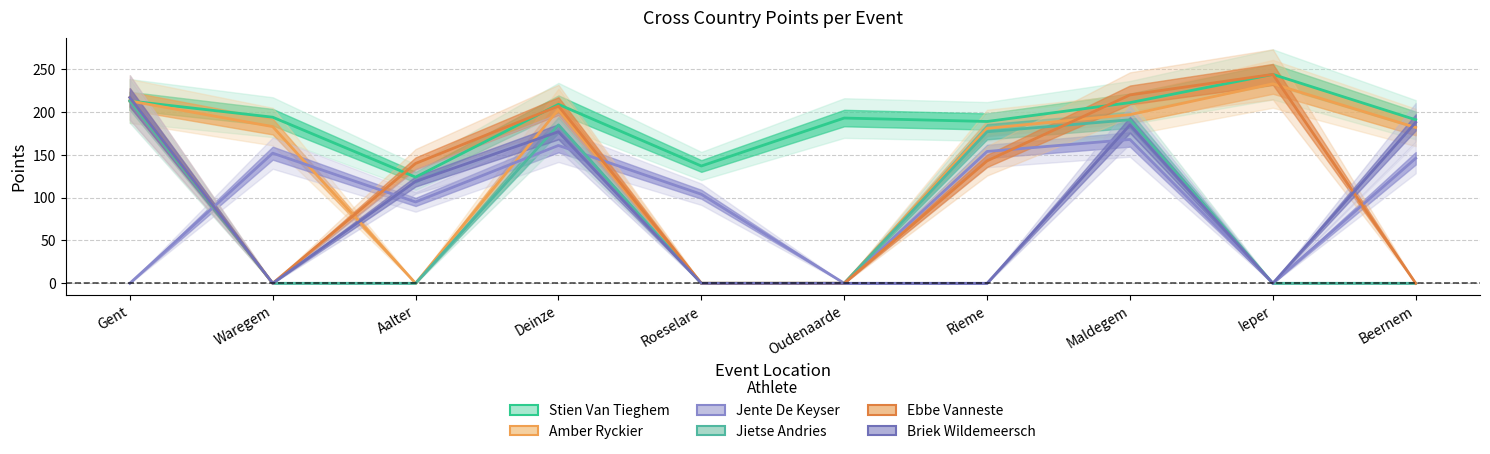

Where is the first local minimum for Briek Wildemeersch?

Waregem